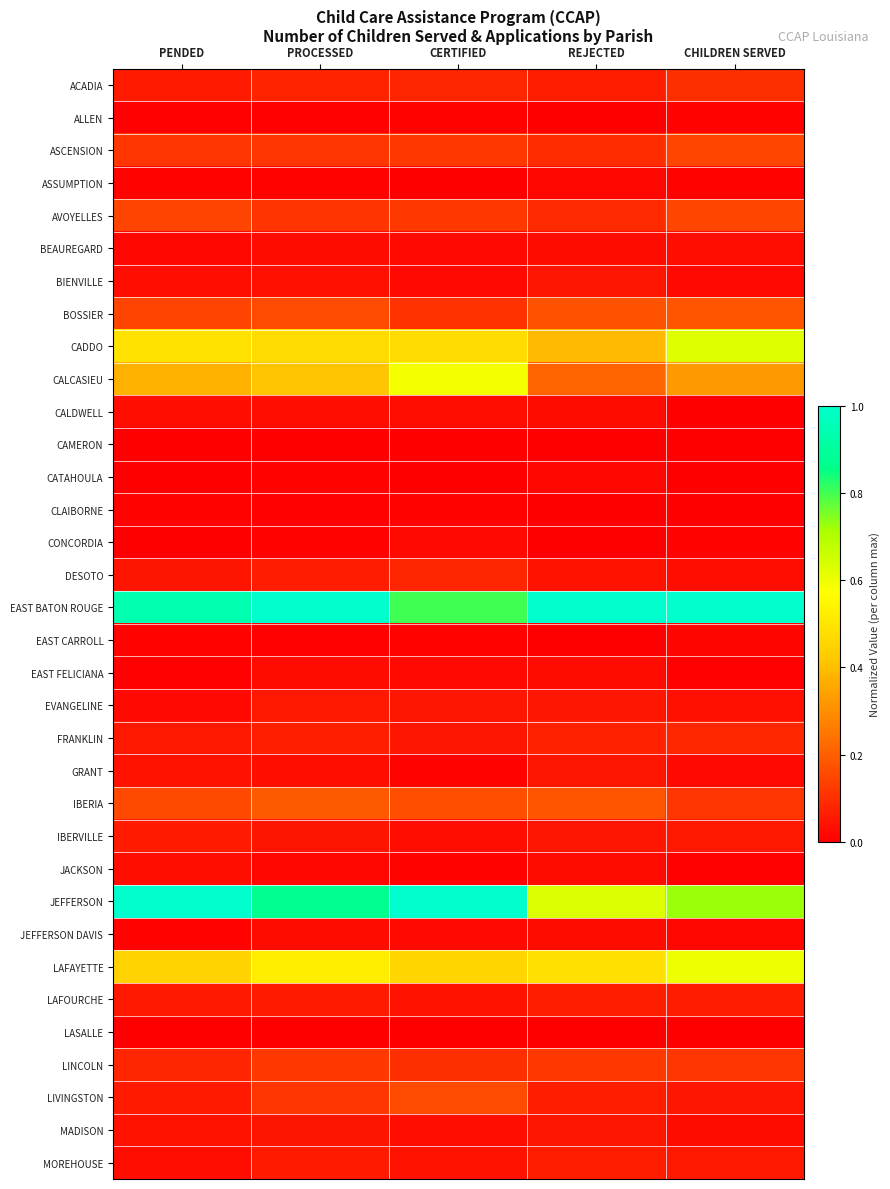

Which category has the lowest value across all series?

REJECTED